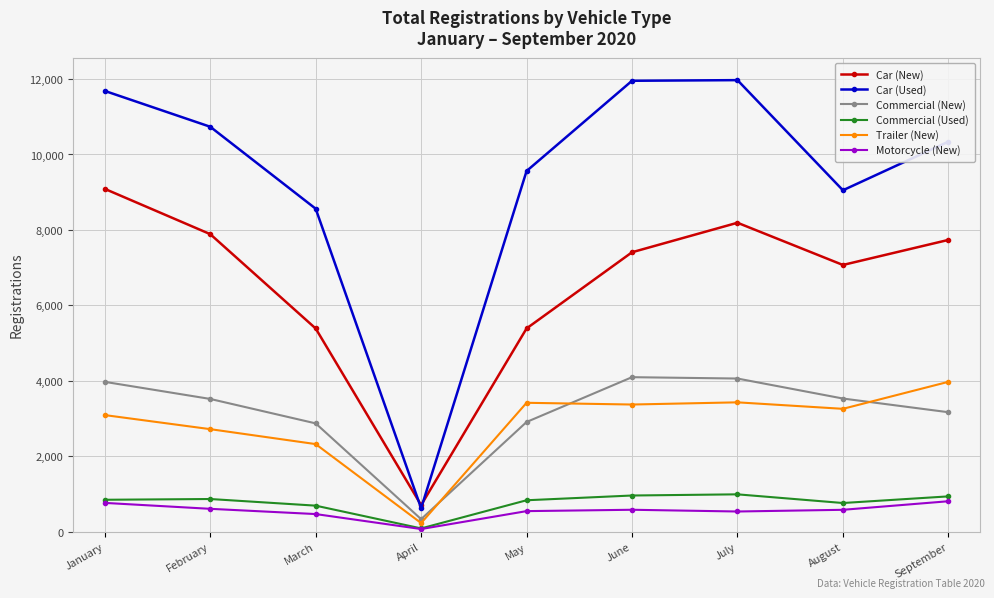

Is it true that Car (New) equals 9673 at August?

False